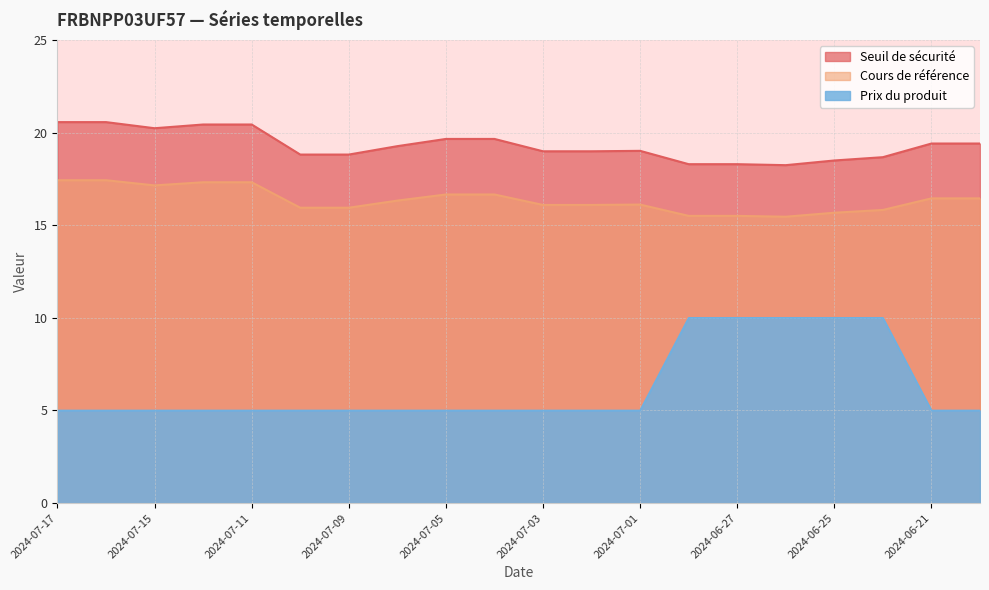

How many interior local peaks does the Cours de référence series have?

1